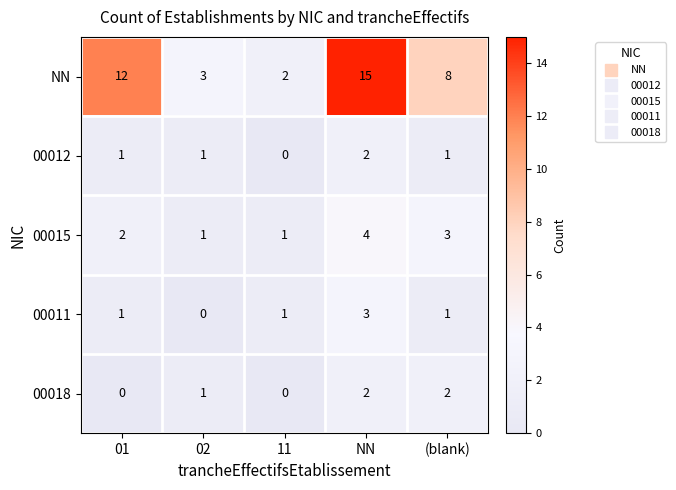

Reading left to right, transcribe all the data shown in this chart.

NN: 12	3	2	15	8
00012: 1	1	0	2	1
00015: 2	1	1	4	3
00011: 1	0	1	3	1
00018: 0	1	0	2	2